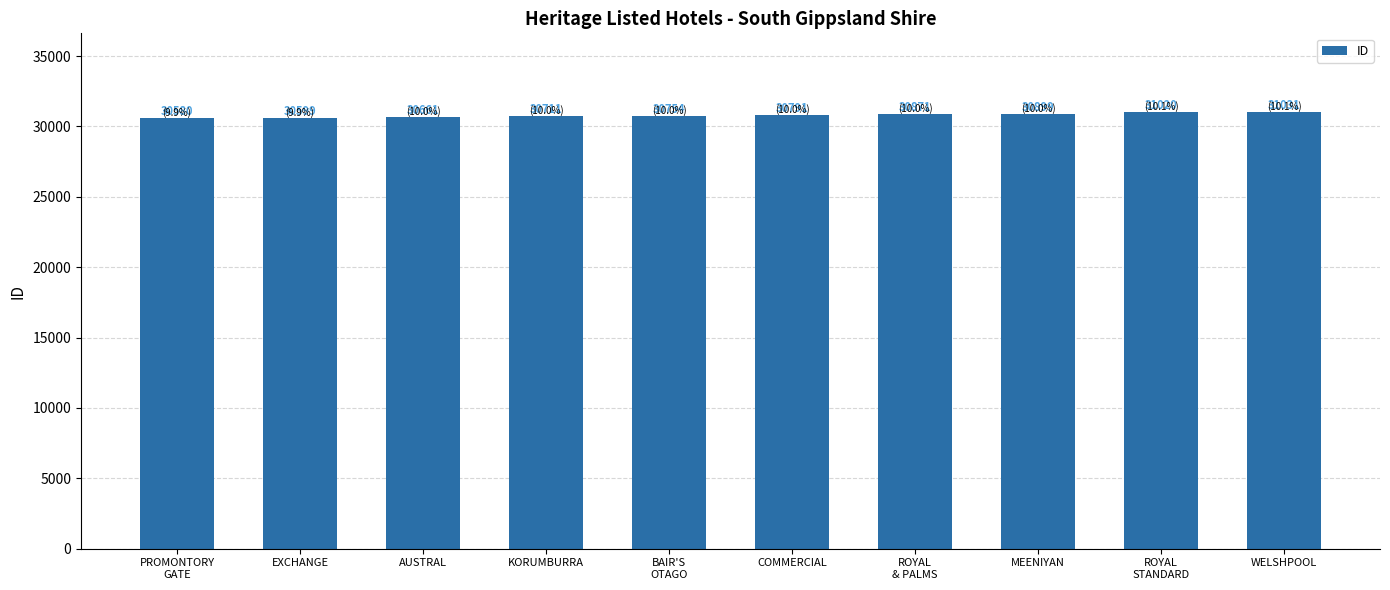

Approximately how many times larger is the value at EXCHANGE compared to COMMERCIAL?

1.0